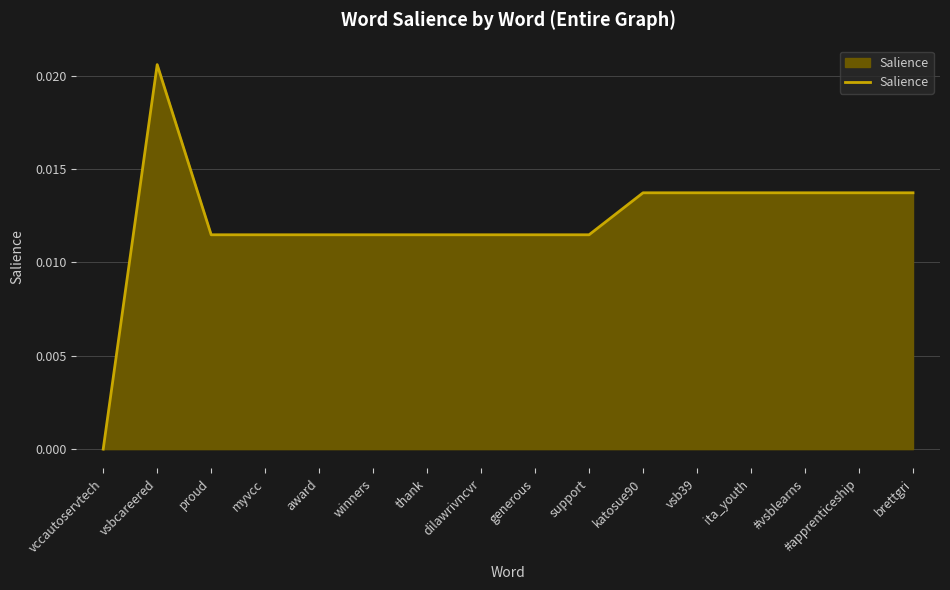

The chart shows a value of 0.0 at vccautoservtech. True or false?

True